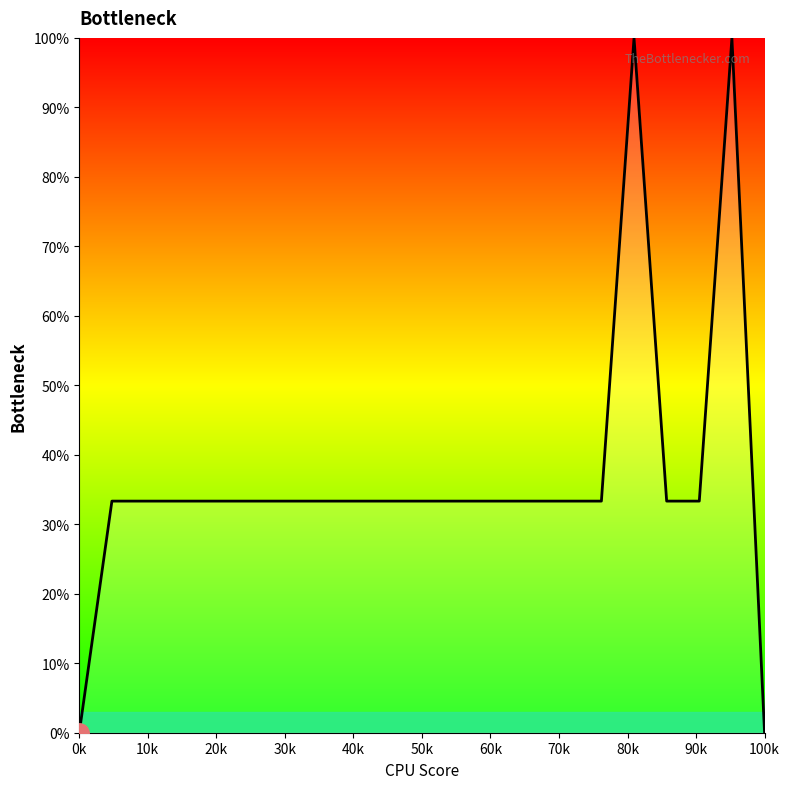

What is the maximum value shown in the chart?

100.0